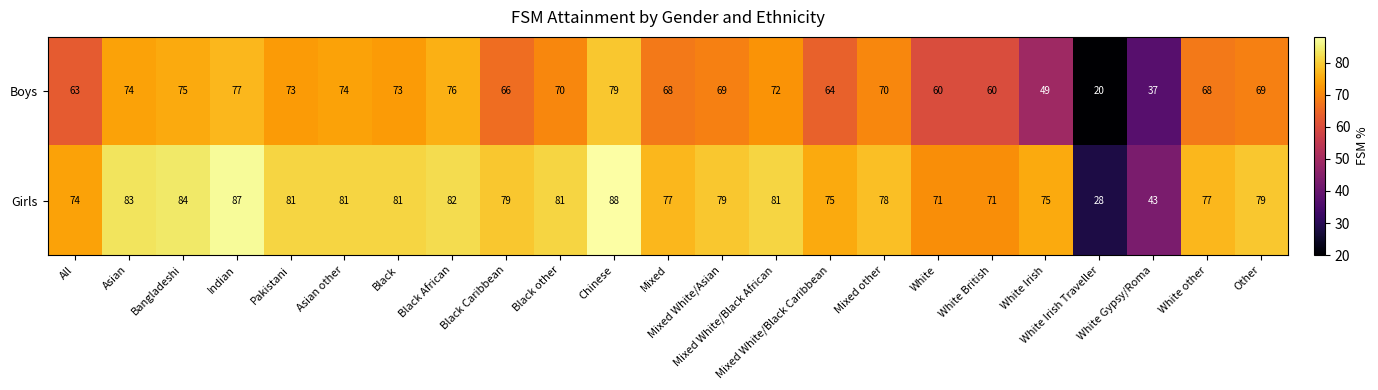

List the series in order of their peak value, lowest first.

Boys, Girls